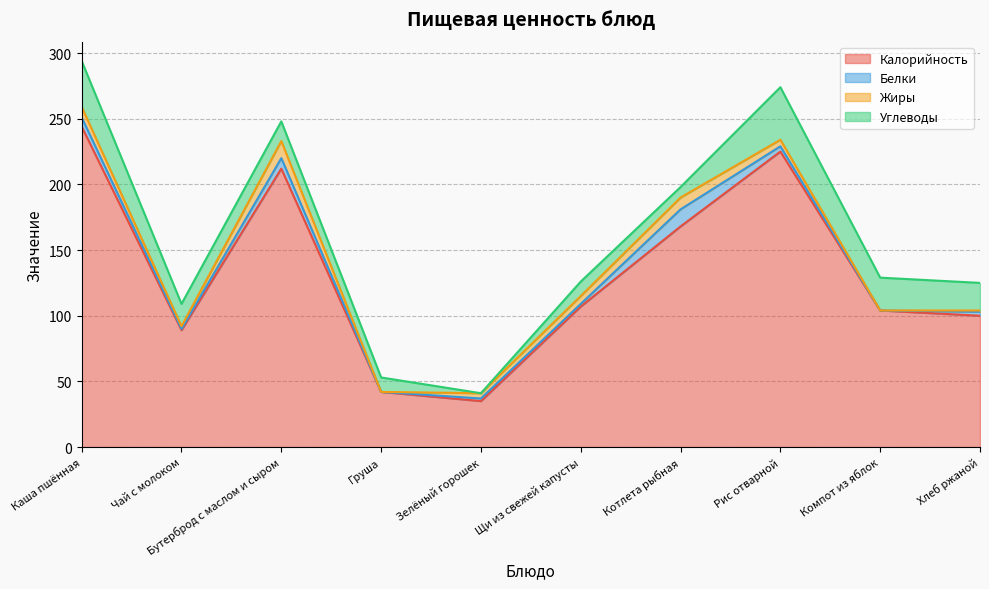

How many data points in Жиры are less than 5?

5